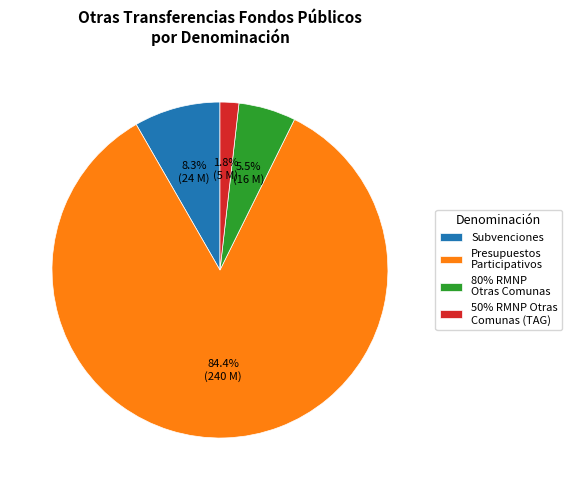

How many slices are in this pie chart?

4